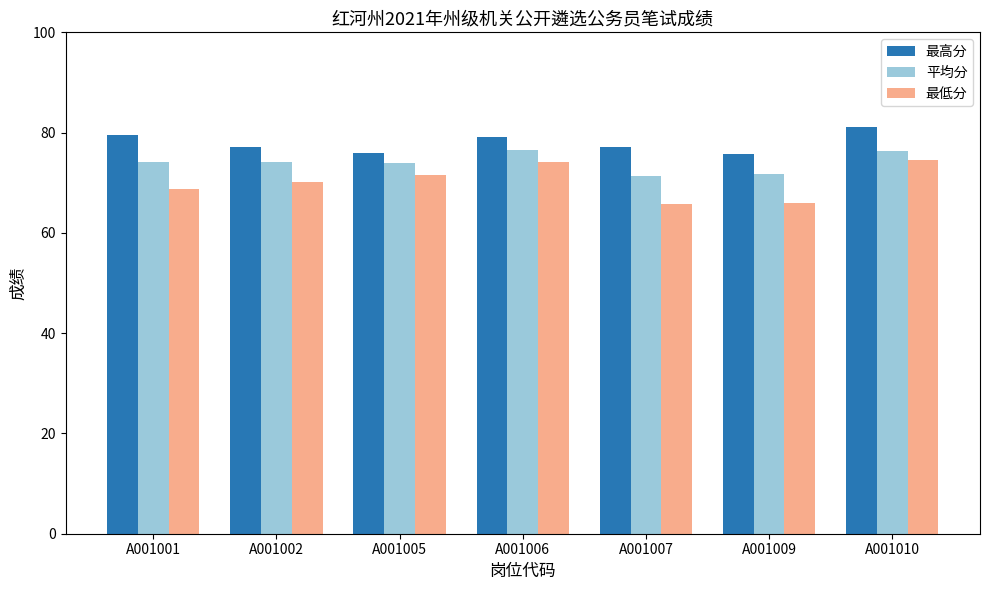

What is the difference between the maximum and second lowest values in the 平均分 series?

4.8